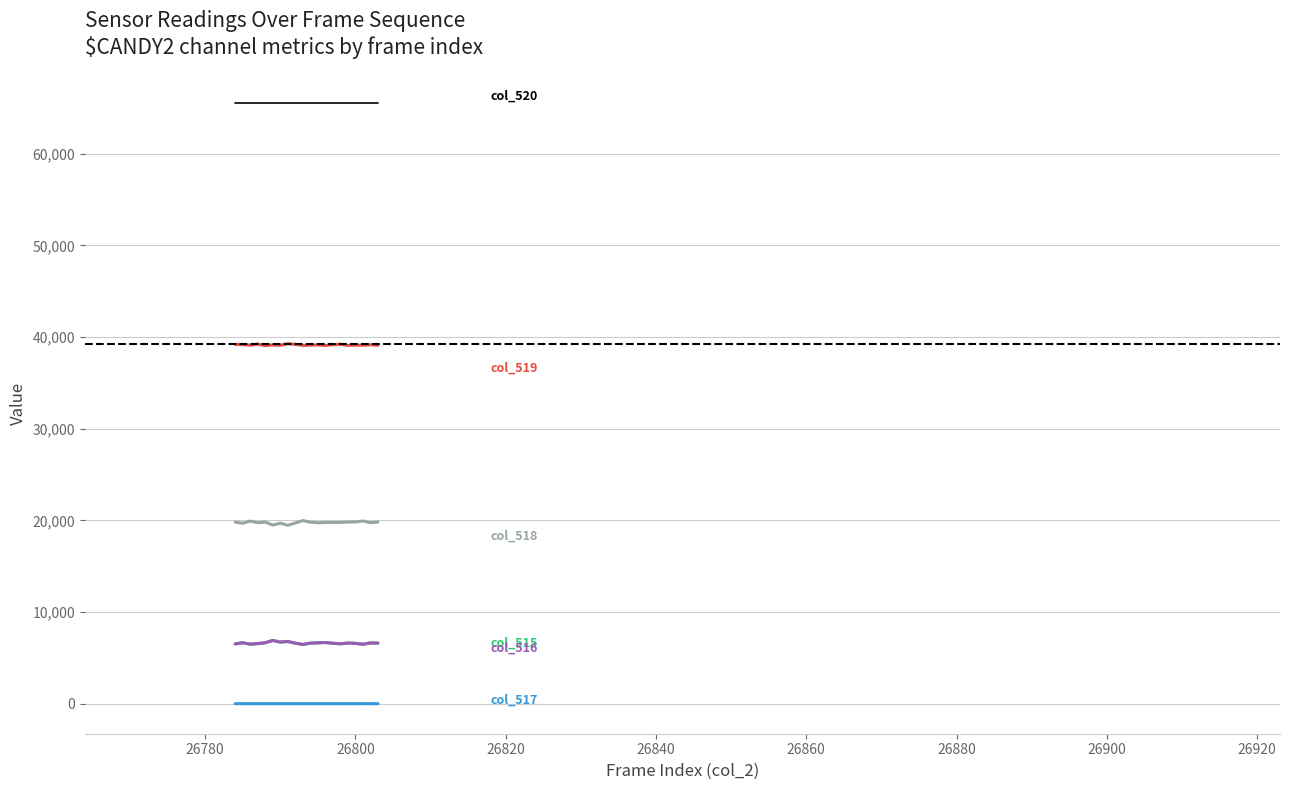

What is the greatest value displayed?

65535